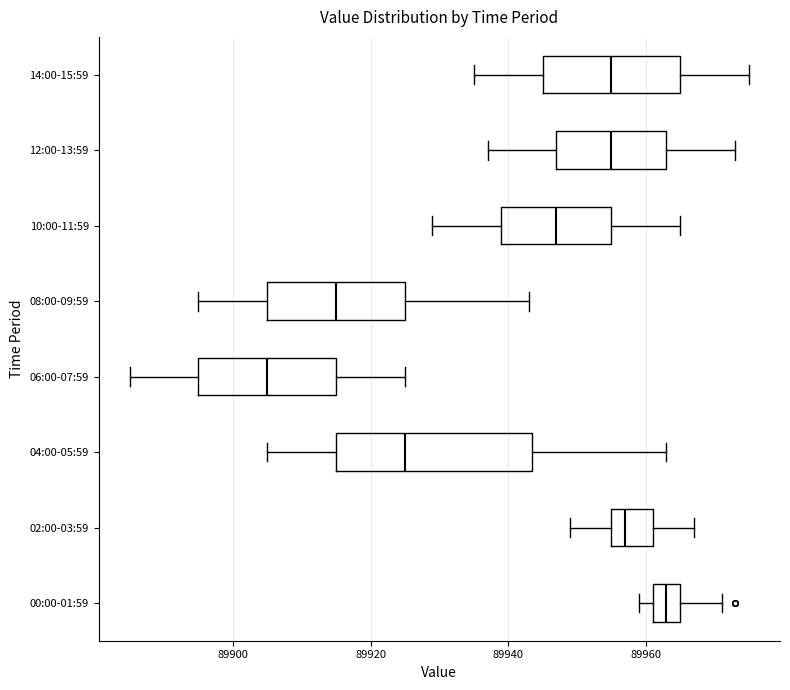

Reading bottom to top, read every box against the x-axis: the position of its median line, the range the box covers, and the ends of its whiskers. The values are not printed on the chart, so give them approximately, as read against the axis.

00:00-01:59: median 89964, box 89962 to 89966, whiskers 89960 to 89972
02:00-03:59: median 89958, box 89956 to 89962, whiskers 89950 to 89968
04:00-05:59: median 89926, box 89916 to 89944, whiskers 89906 to 89964
06:00-07:59: median 89906, box 89896 to 89916, whiskers 89886 to 89926
08:00-09:59: median 89916, box 89906 to 89926, whiskers 89896 to 89944
10:00-11:59: median 89948, box 89940 to 89956, whiskers 89930 to 89966
12:00-13:59: median 89956, box 89948 to 89964, whiskers 89938 to 89974
14:00-15:59: median 89956, box 89946 to 89966, whiskers 89936 to 89976